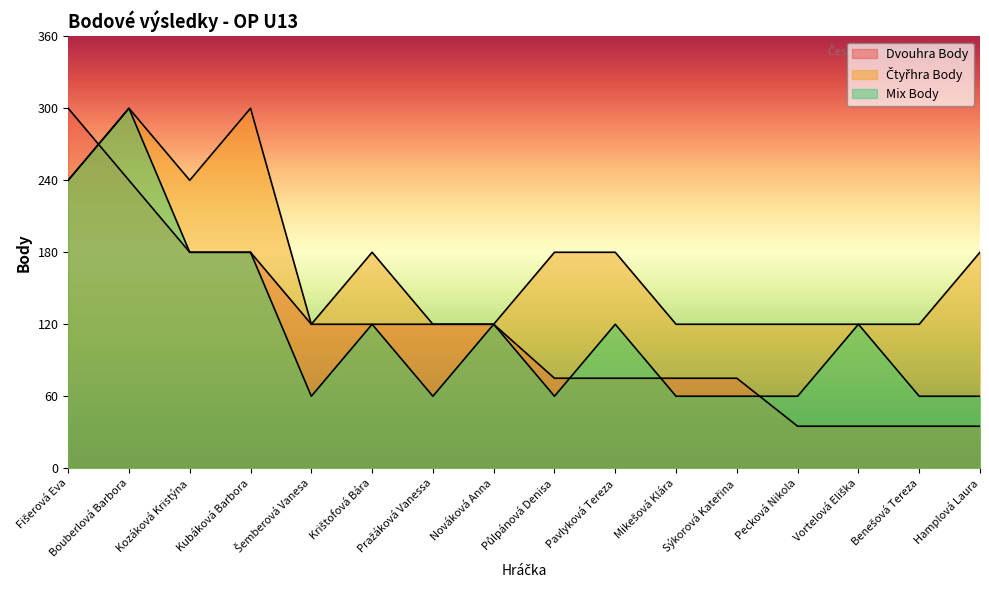

How many times do Dvouhra Body and Mix Body cross each other?

4